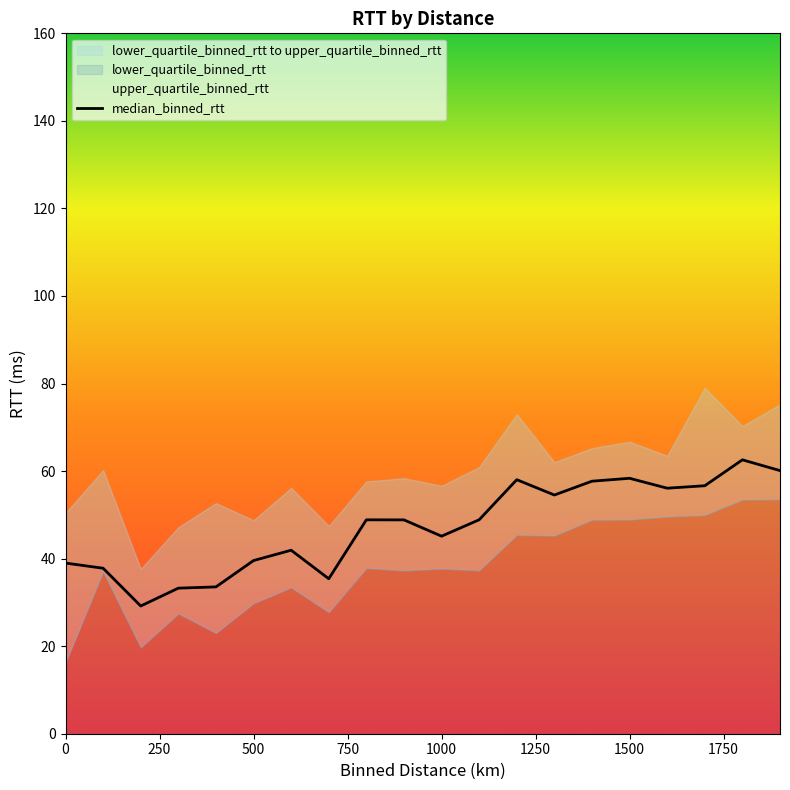

What is the maximum value for median_binned_rtt?

62.6